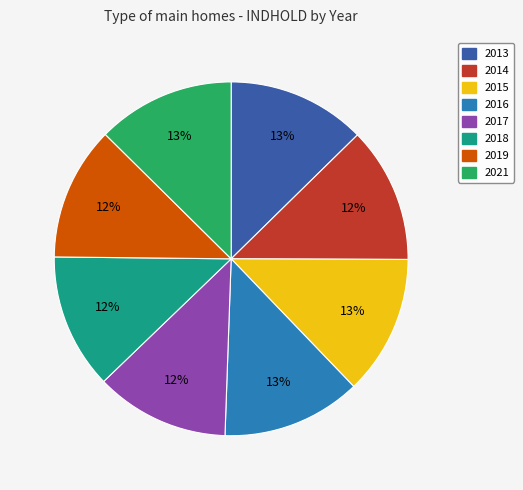

What is the ratio of the value at 2016 to the value at 2015?

1.0